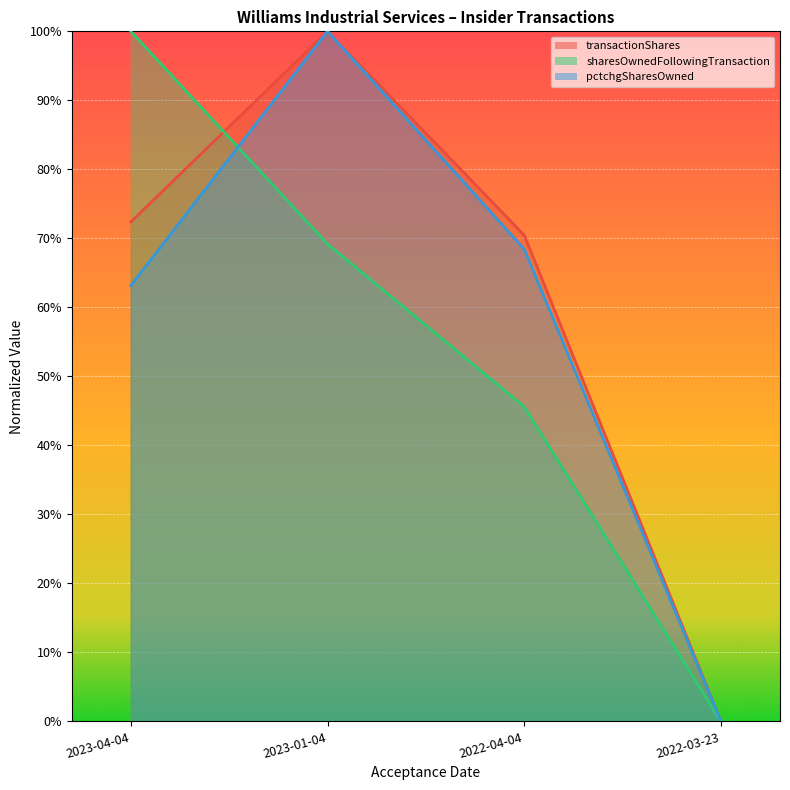

What is the difference between the maximum and second lowest values in the sharesOwnedFollowingTransaction series?

0.5